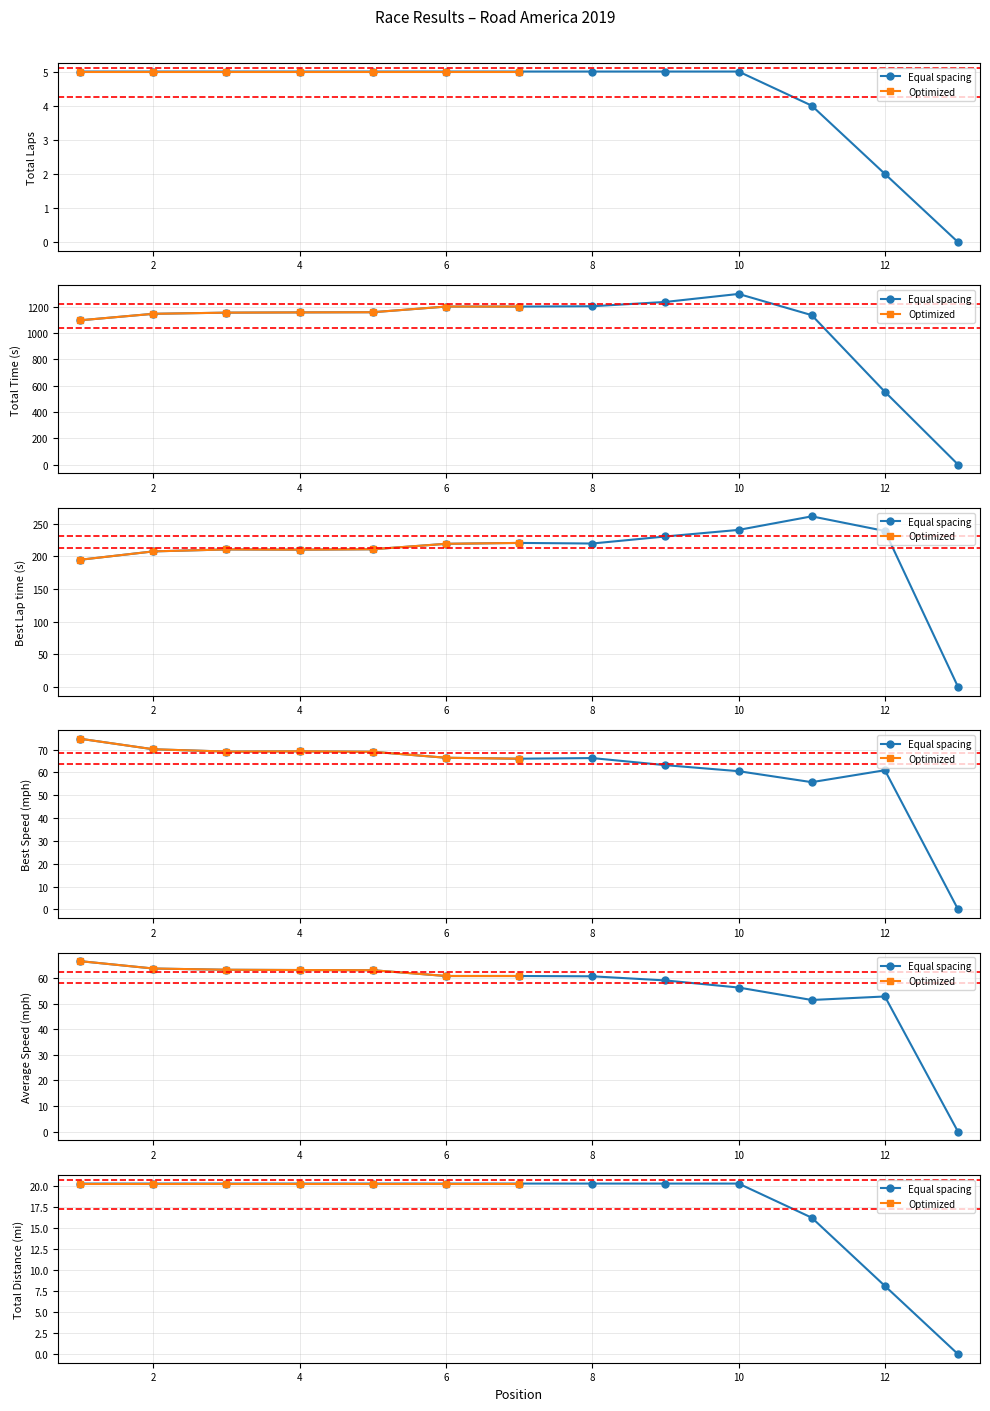

Reading left to right, transcribe all the data shown in this chart.

Total Laps: 1=5.0	2=5.0	3=5.0	4=5.0	5=5.0	6=5.0	7=5.0	8=5.0	9=5.0	10=5.0	11=4.0	12=2.0	13=0.0
Total Time: 1=1095.3	2=1144.6	3=1153.5	4=1155.4	5=1156.7	6=1199.6	7=1199.6	8=1202.0	9=1234.8	10=1295.5	11=1134.4	12=552.5	13=0.0
Best Lap time: 1=195.0	2=207.8	3=210.8	4=210.4	5=211.1	6=219.4	7=220.8	8=219.9	9=230.7	10=240.7	11=261.5	12=239.1	13=0.0
Best Speed: 1=74.7	2=70.1	3=69.1	4=69.3	5=69.0	6=66.4	7=66.0	8=66.3	9=63.2	10=60.5	11=55.7	12=61.0	13=0.0
Average Speed: 1=66.5	2=63.7	3=63.2	4=63.1	5=63.0	6=60.7	7=60.7	8=60.6	9=59.0	10=56.2	11=51.4	12=52.8	13=0.0
Total Distance: 1=20.2	2=20.2	3=20.2	4=20.2	5=20.2	6=20.2	7=20.2	8=20.2	9=20.2	10=20.2	11=16.2	12=8.1	13=0.0